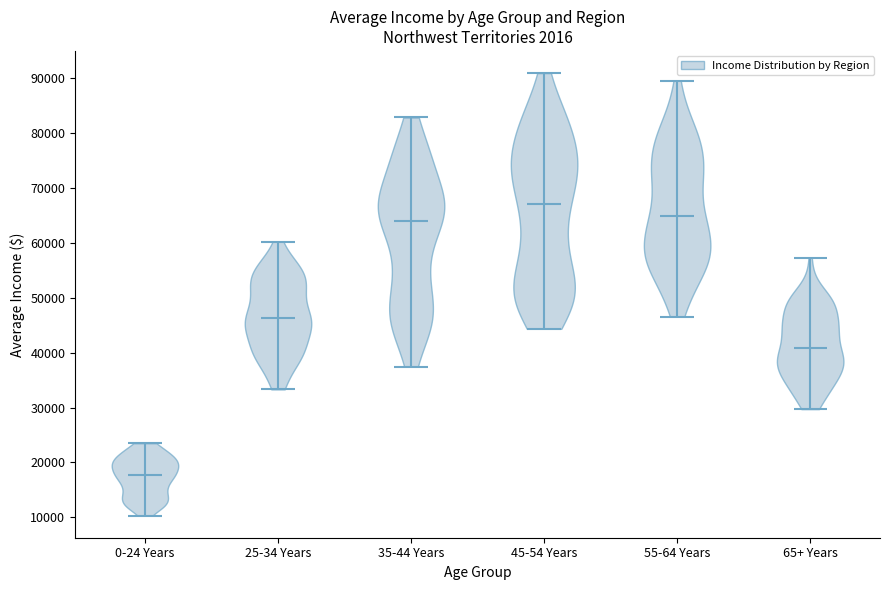

Where does the median line of the violin for 55-64 Years sit on the y-axis? The values are not printed on the chart, so give them approximately, as read against the axis.

65000